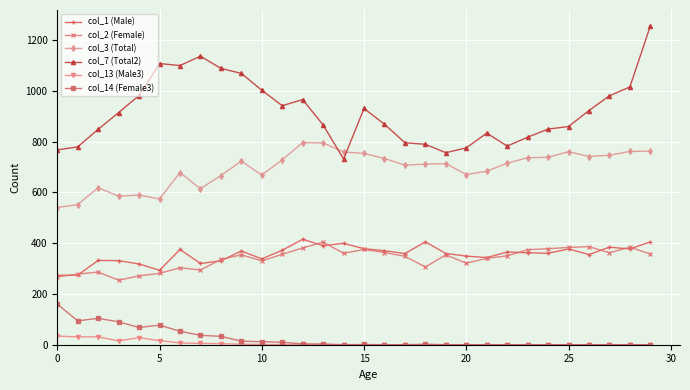

Which series has the largest range (max minus min)?

col_7 (Total2)